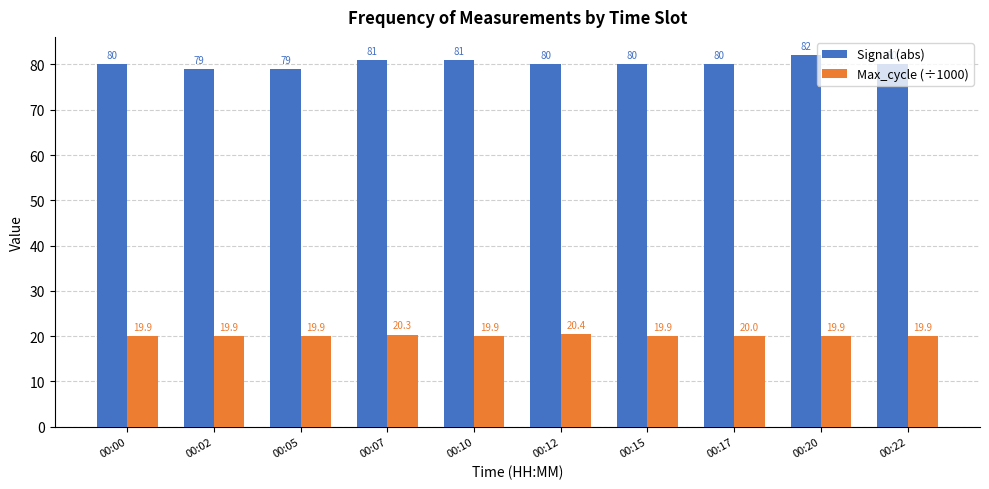

What is the value of the Signal (abs) bar at the 5th from the left?

81.0